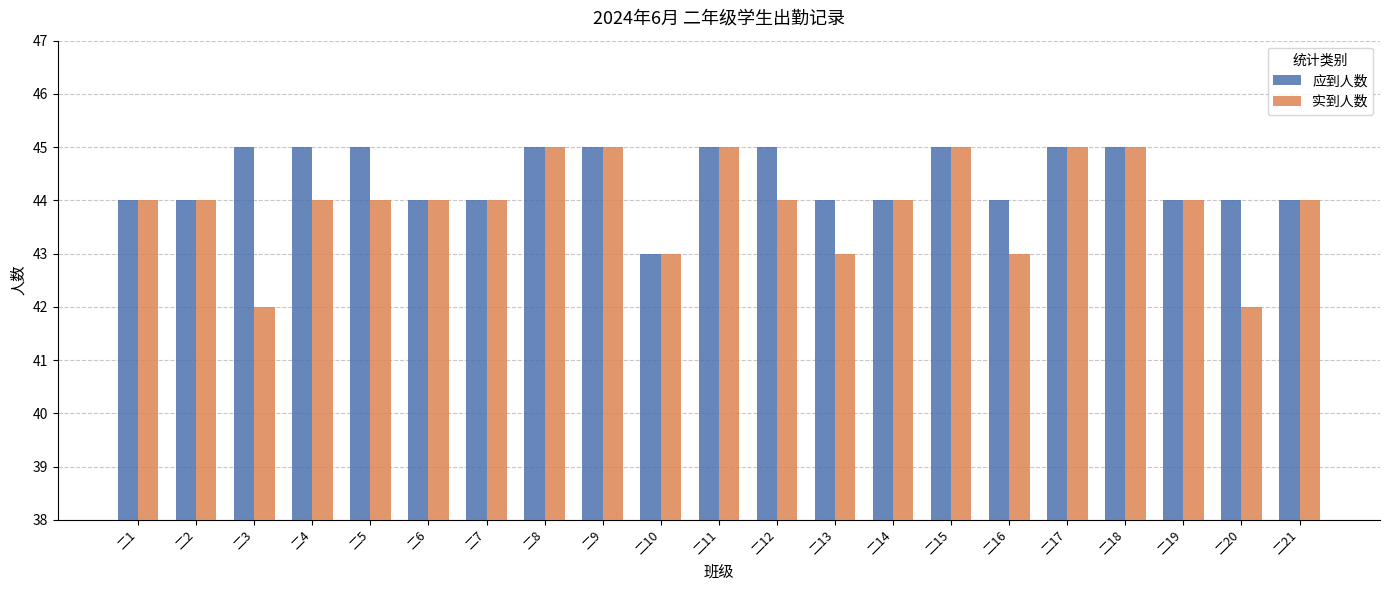

Which series has the largest range (max minus min)?

实到人数